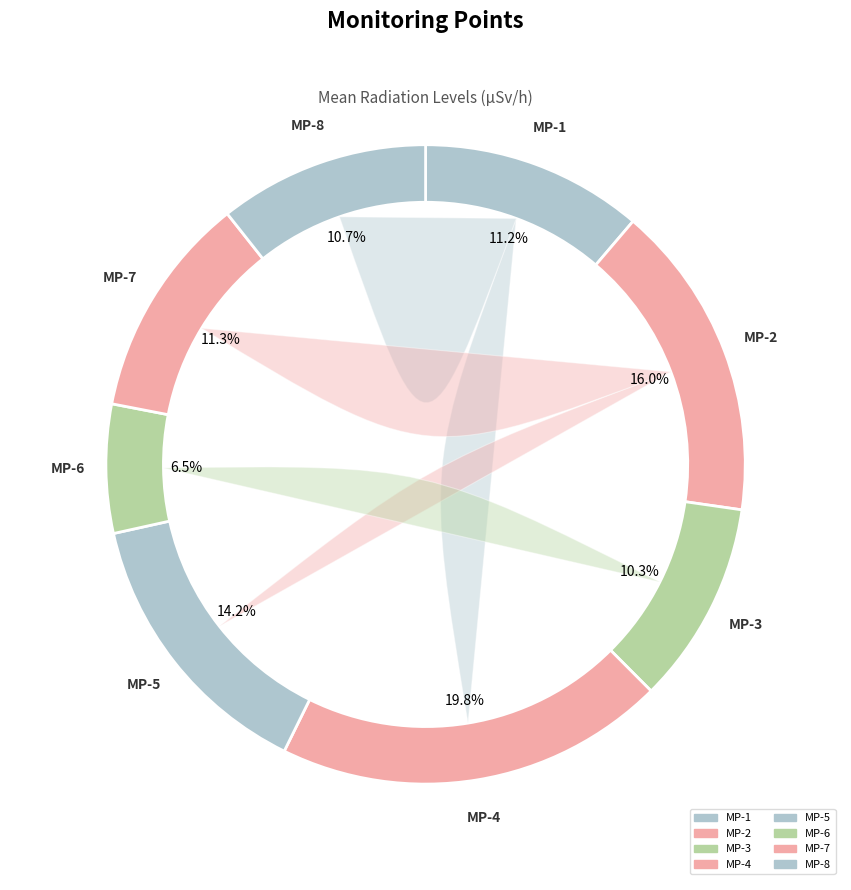

The MP-7 slice represents 1% of the pie. True or false?

False